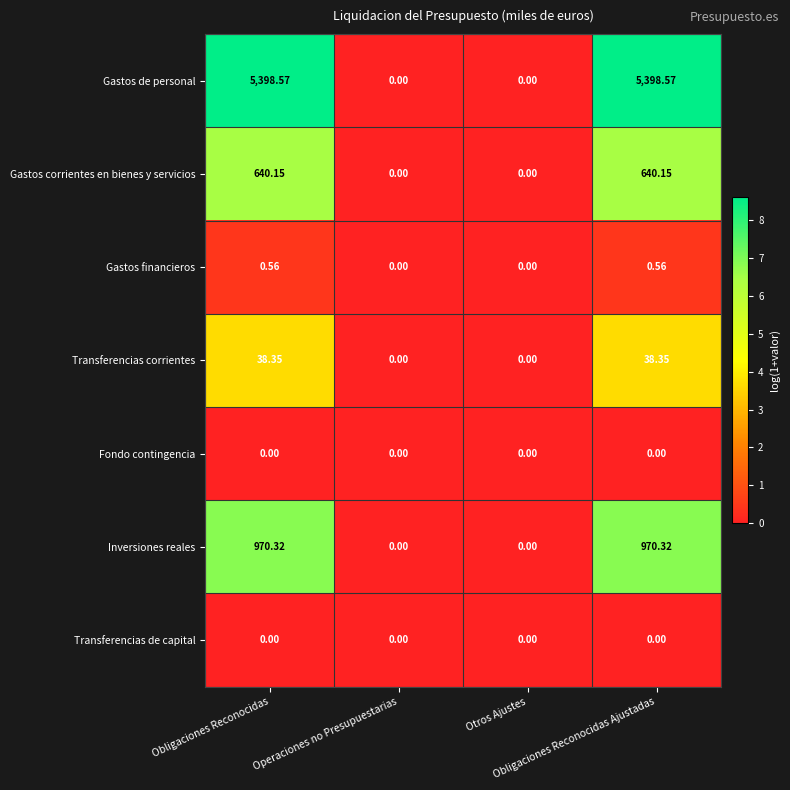

Count the number of data series in this chart.

7